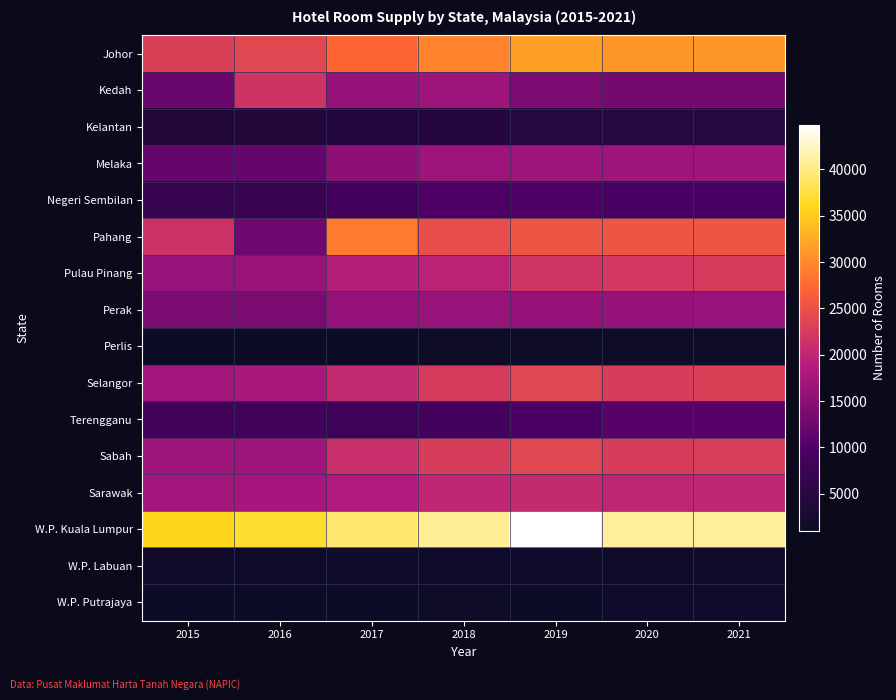

What is the difference between the highest and lowest values at 2019?

43758